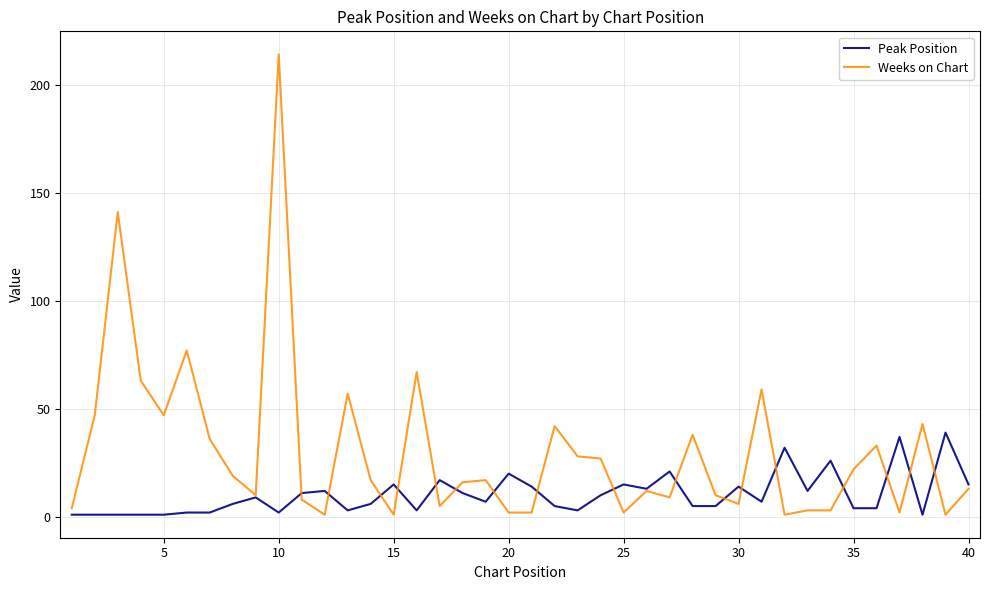

Does the chart have visible grid lines?

Yes